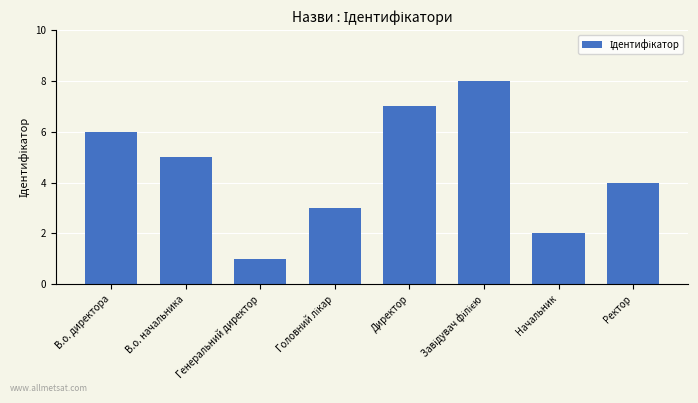

Approximately how many times larger is the value at Ректор compared to Директор?

0.6